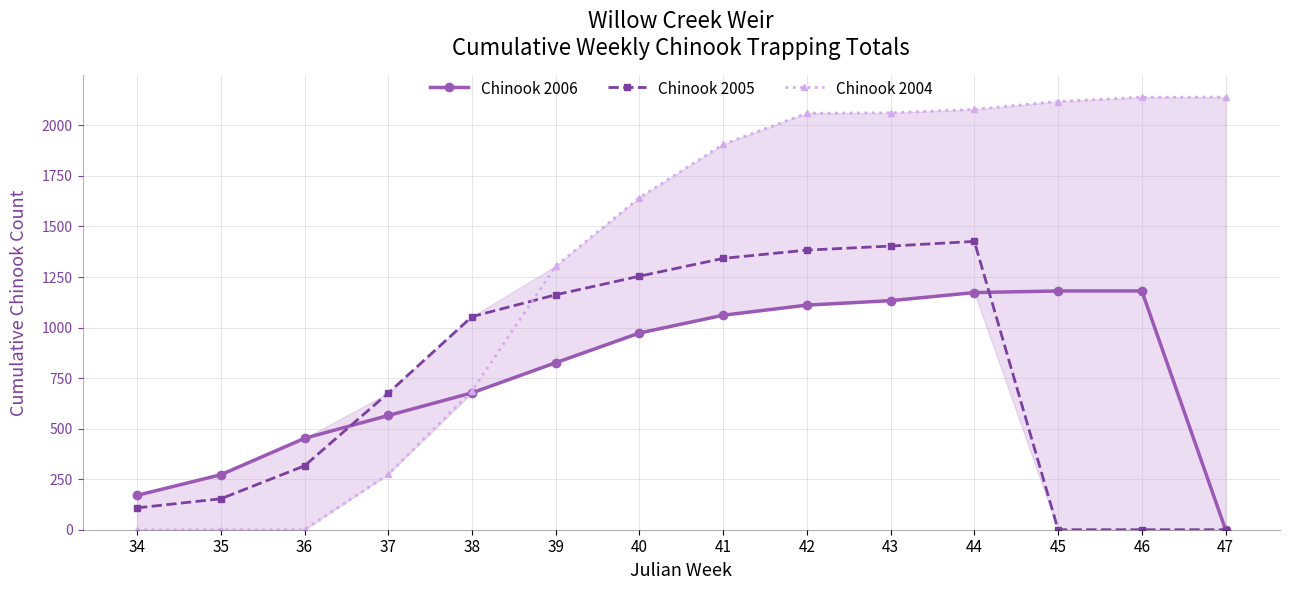

What is the difference between the Chinook 2004 values at 40 and 41?

264